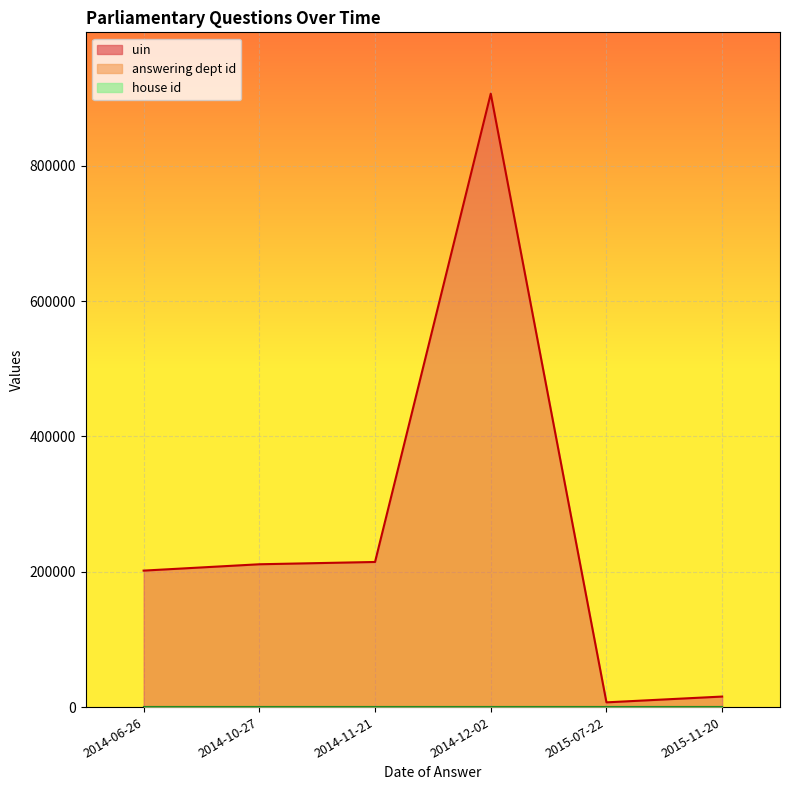

The value of house id at 2014-11-21 is 0. True or false?

False